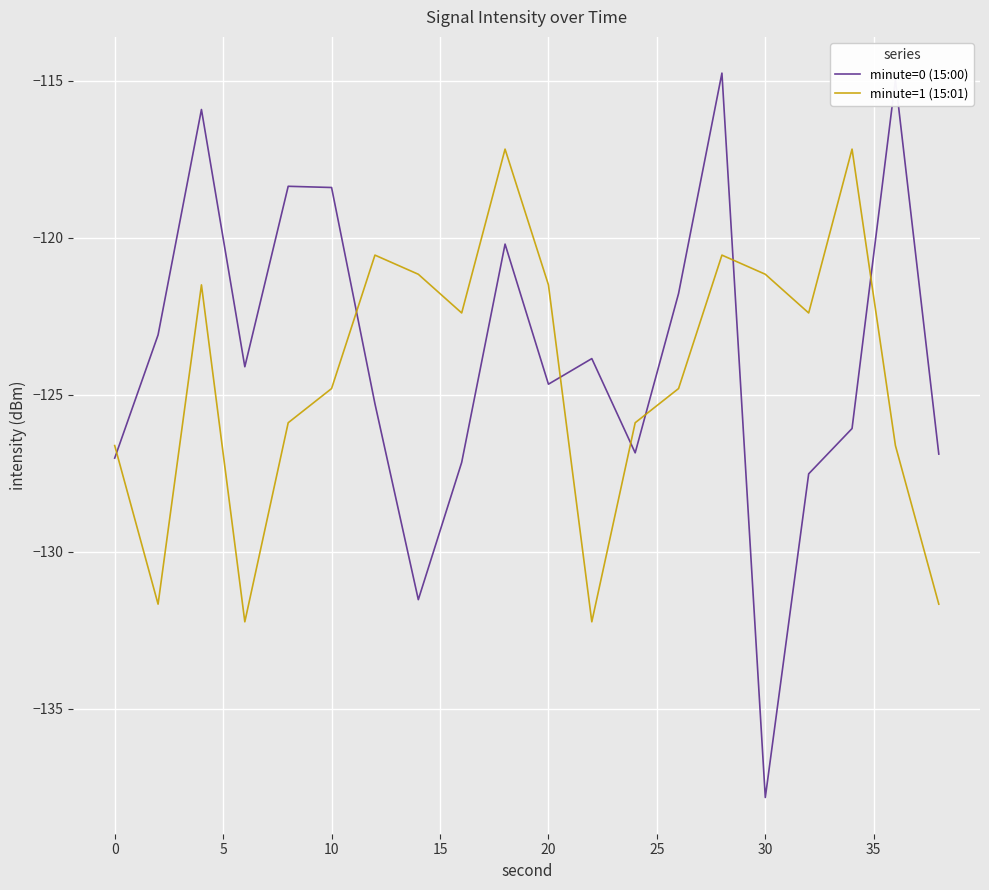

How many lines are shown in the chart?

2